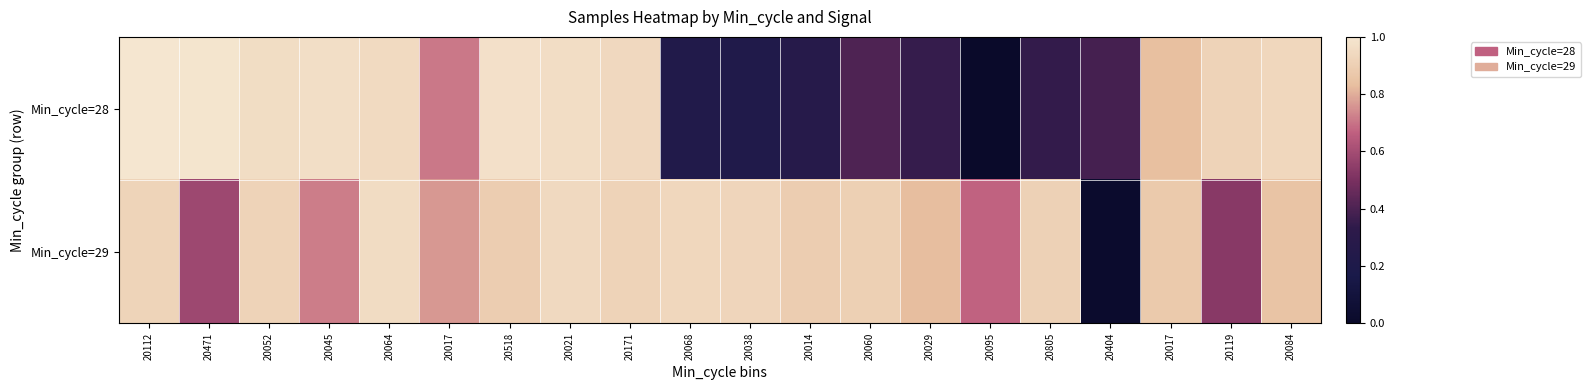

Rank the series by their maximum value, from highest to lowest.

Min_cycle=28, Min_cycle=29